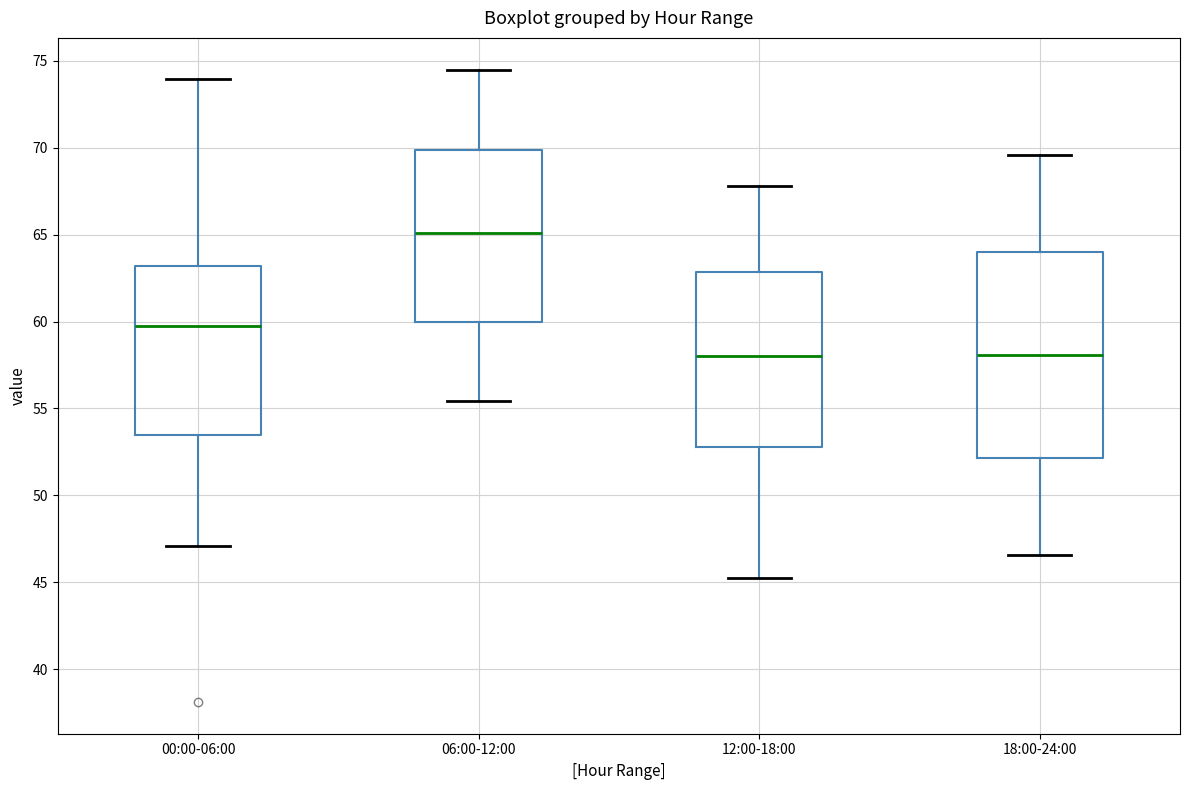

Which box is the tallest, from its lower edge to its upper edge?

18:00-24:00